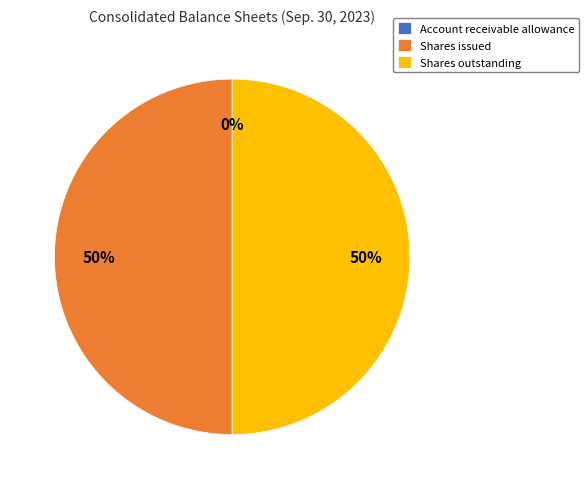

The Shares issued slice represents 64% of the pie. True or false?

False